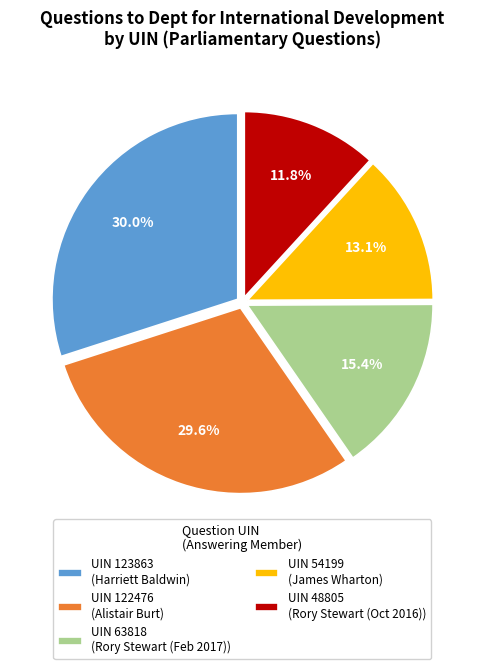

Count the number of slices in the pie.

5